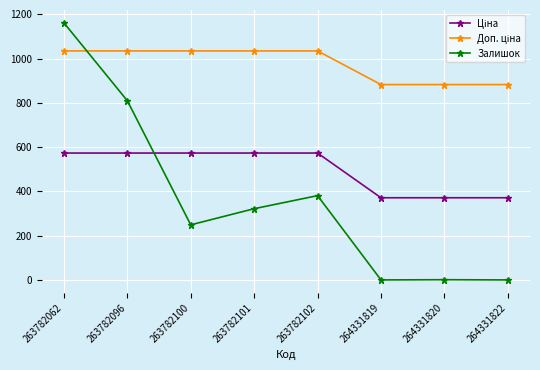

What is the maximum value shown in the chart?

1162.0